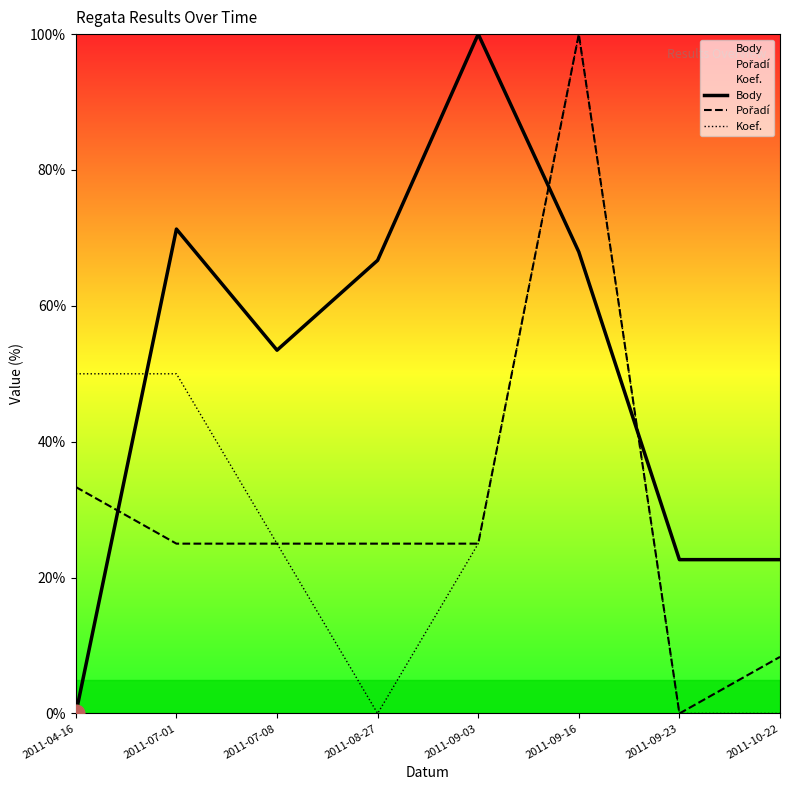

At 2011-09-16, list the series in order from largest to smallest.

Pořadí, Koef., Body